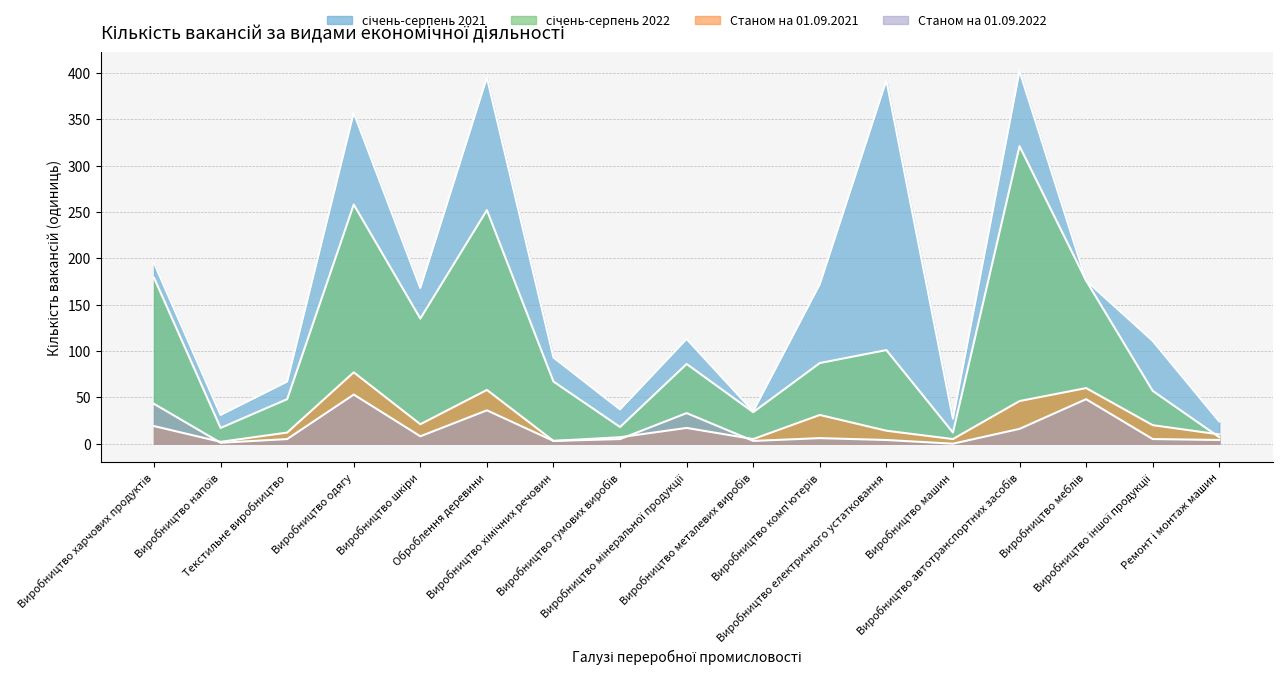

Reading left to right, list all the values displayed in this chart.

січень-серпень 2021: 195	31	67	357	168	395	93	37	113	35	172	392	27	402	176	111	24
січень-серпень 2022: 179	17	48	258	135	252	67	18	86	34	87	101	12	321	176	57	7
Станом на 01.09.2021: 19	2	12	77	21	58	3	7	17	5	31	14	5	46	60	20	10
Станом на 01.09.2022: 43	1	5	53	8	36	3	5	33	3	6	4	0	16	48	5	4